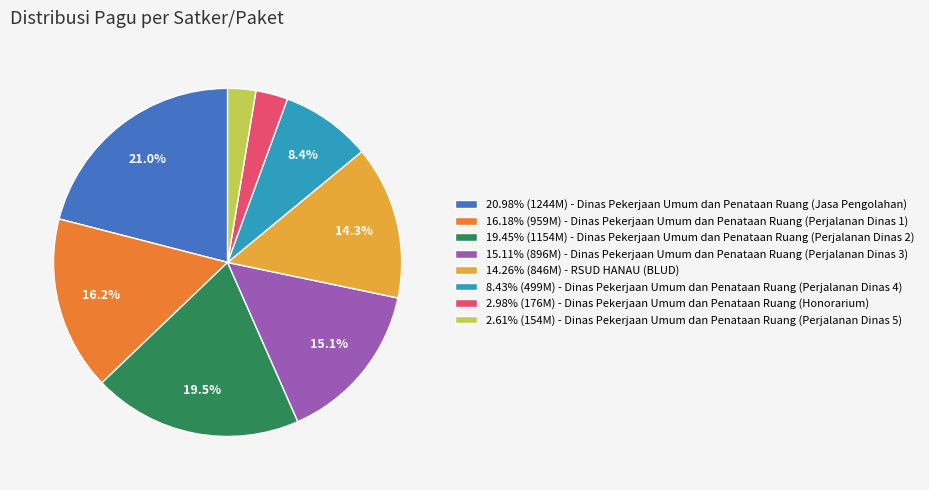

What percentage do 8.43% (499M) - Dinas Pekerjaan Umum dan Penataan Ruang (Perjalanan Dinas 4) and 20.98% (1244M) - Dinas Pekerjaan Umum dan Penataan Ruang (Jasa Pengolahan) together represent?

29.4%